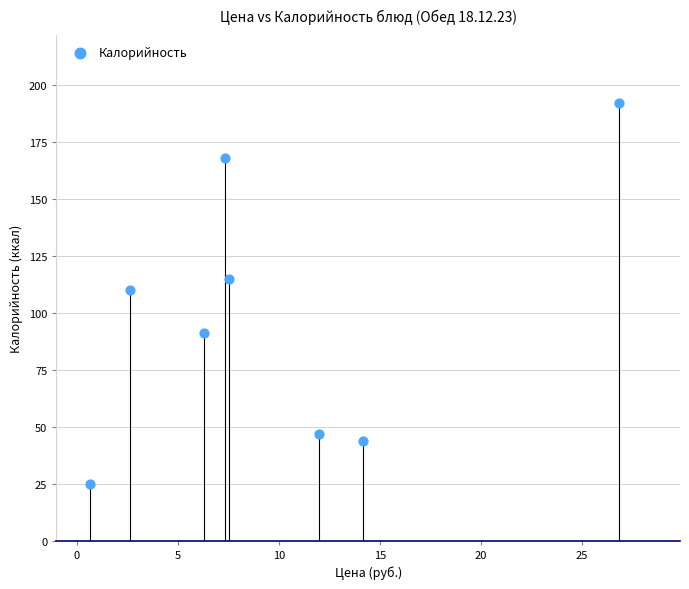

What is the average Y value?

99